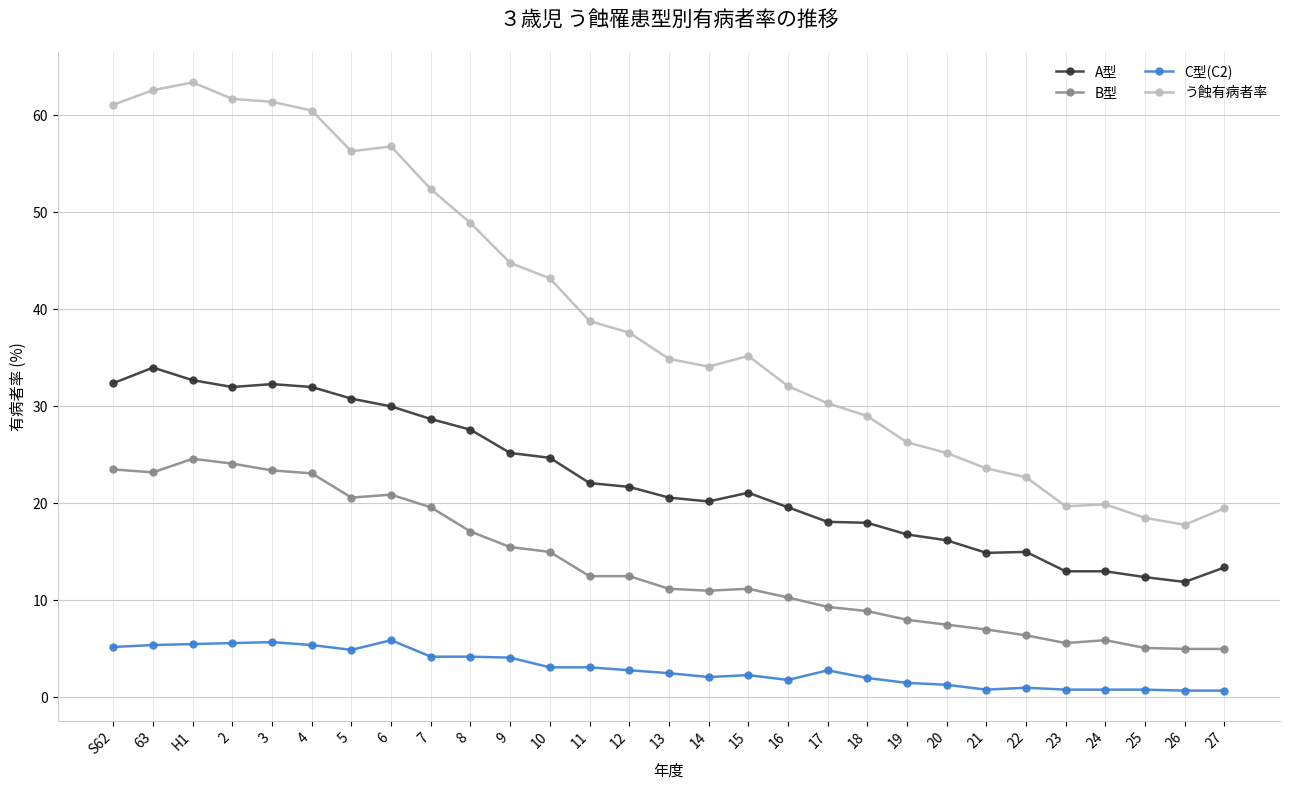

What is the sum of the う蝕有病者率 values at 16 and 7?

84.5